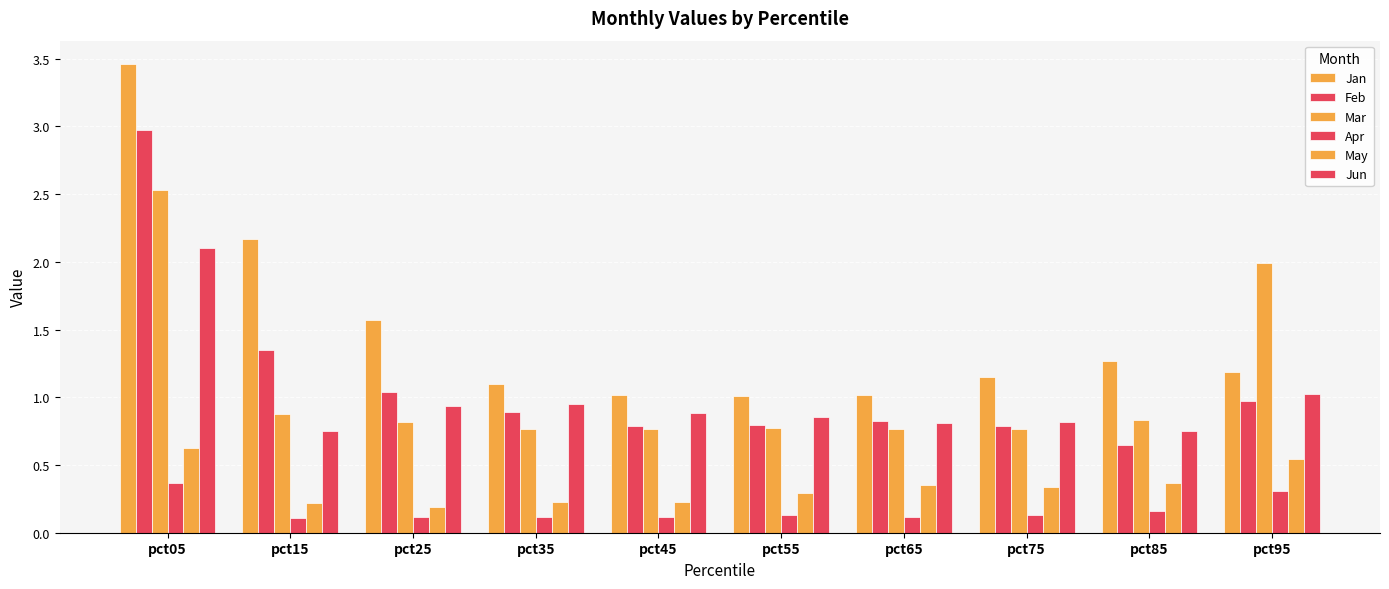

How many bars are there in each group?

6